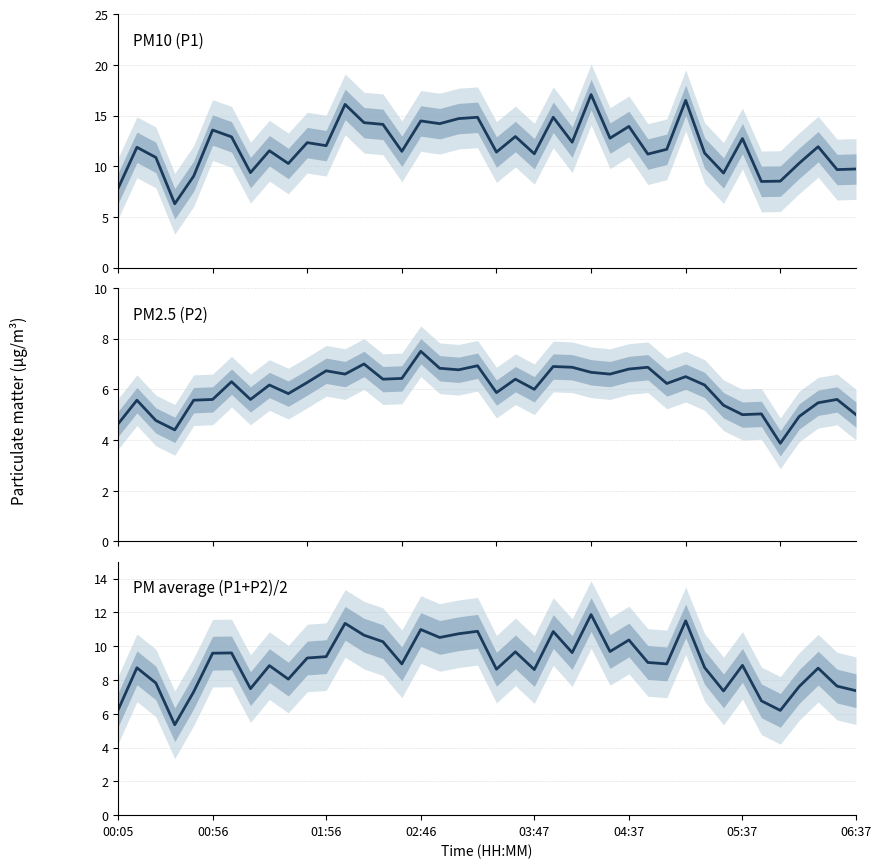

What is the difference between the P1+P2 avg values at 38 and 27?

2.7